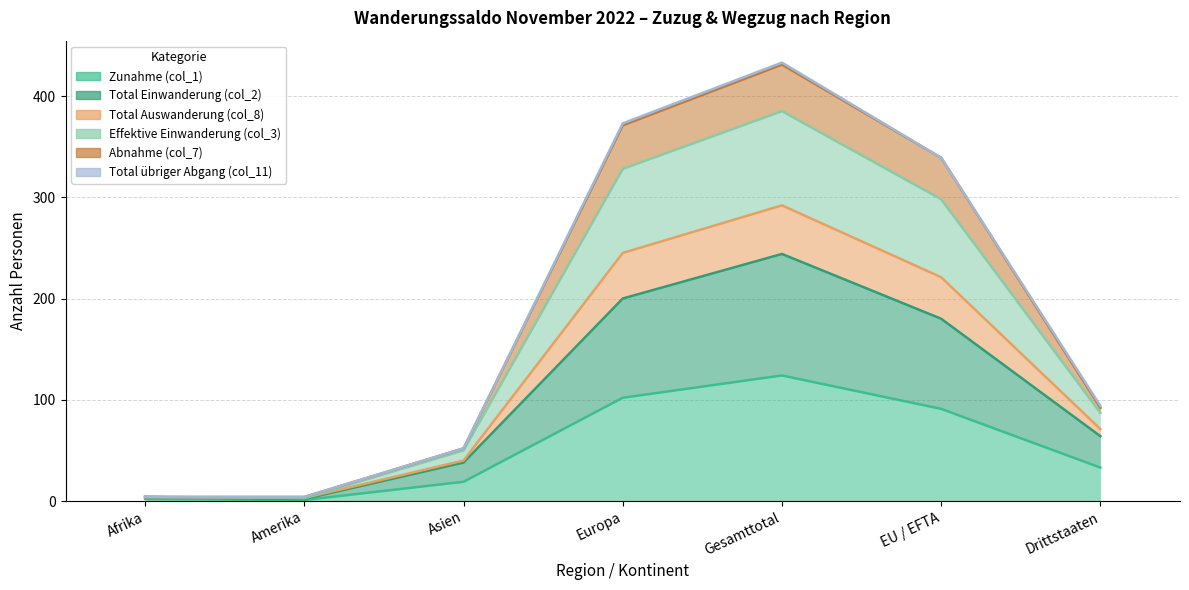

Which category has the lowest value across all series?

Amerika